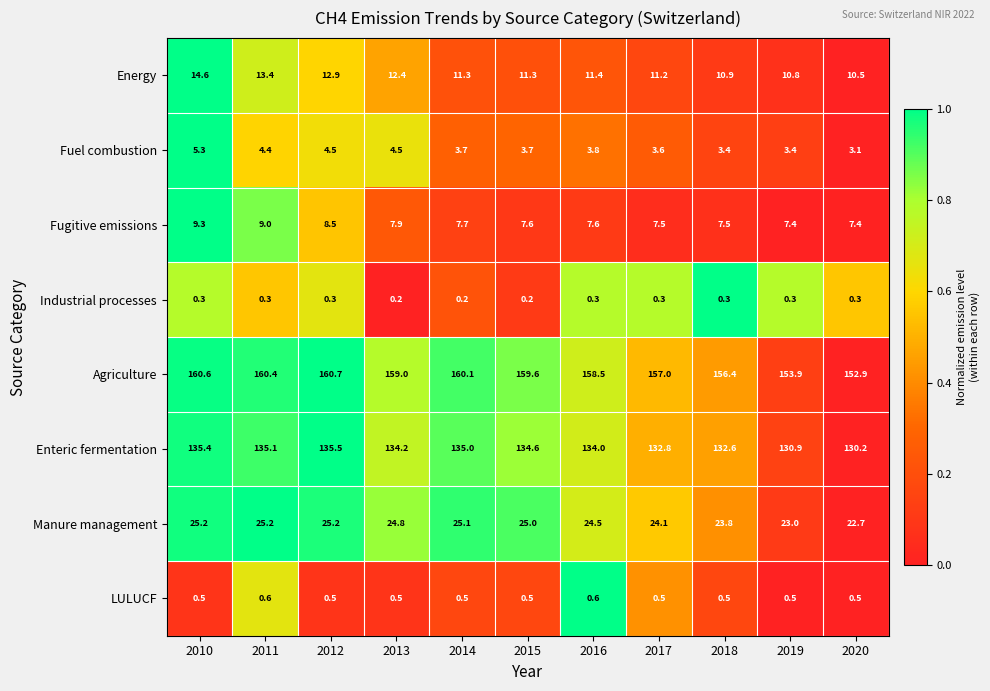

Which series changed the most between 2016 and 2017?

Agriculture